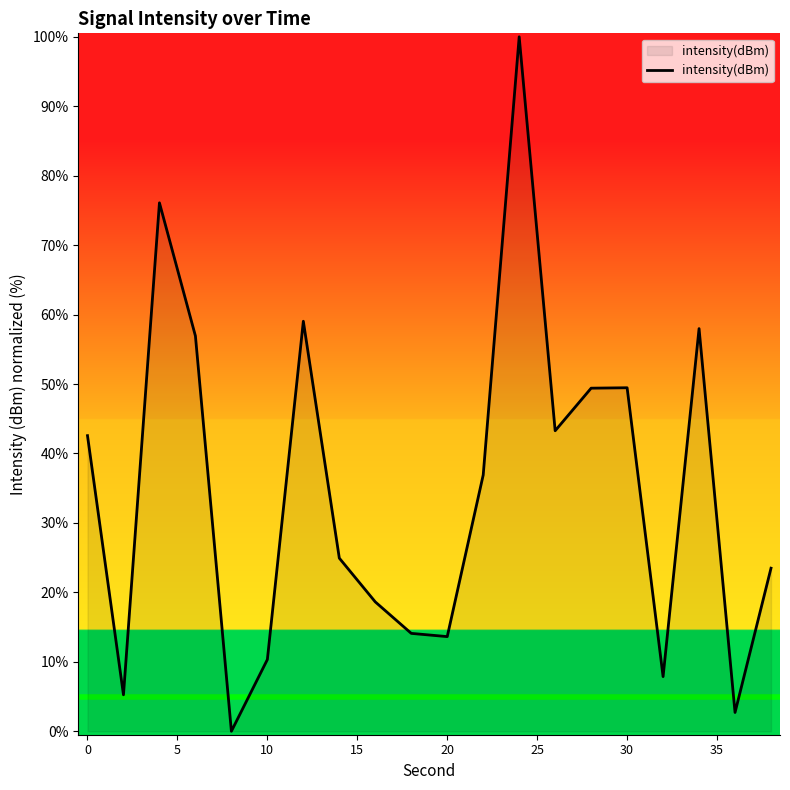

What is the difference between the maximum and minimum values?

100.0